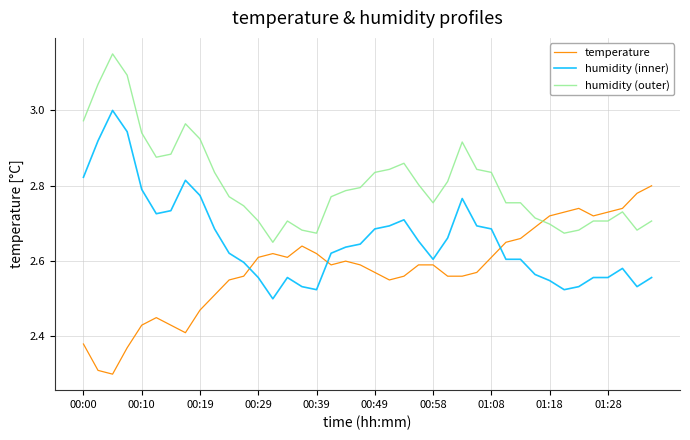

Rank the series by their maximum value, from lowest to highest.

temperature, humidity (inner), humidity (outer)